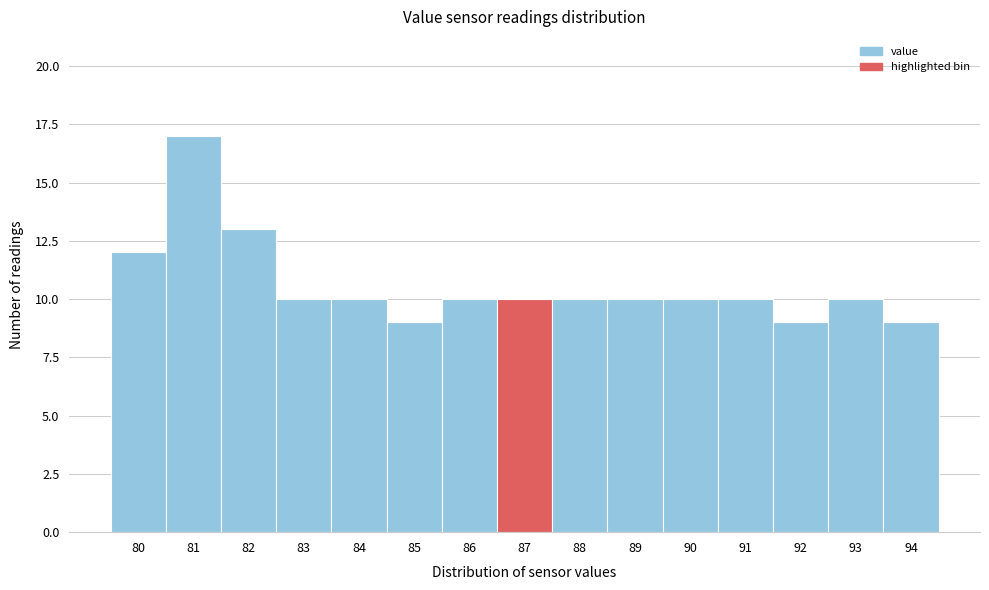

Reading right to left, list all the values displayed in this chart.

94=9	93=10	92=9	91=10	90=10	89=10	88=10	87=10	86=10	85=9	84=10	83=10	82=13	81=17	80=12